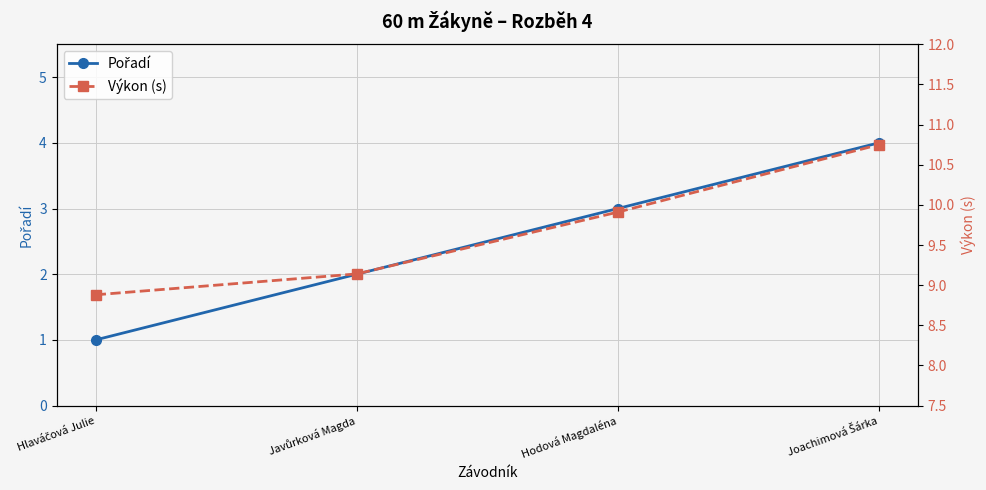

How many lines are shown in the chart?

2